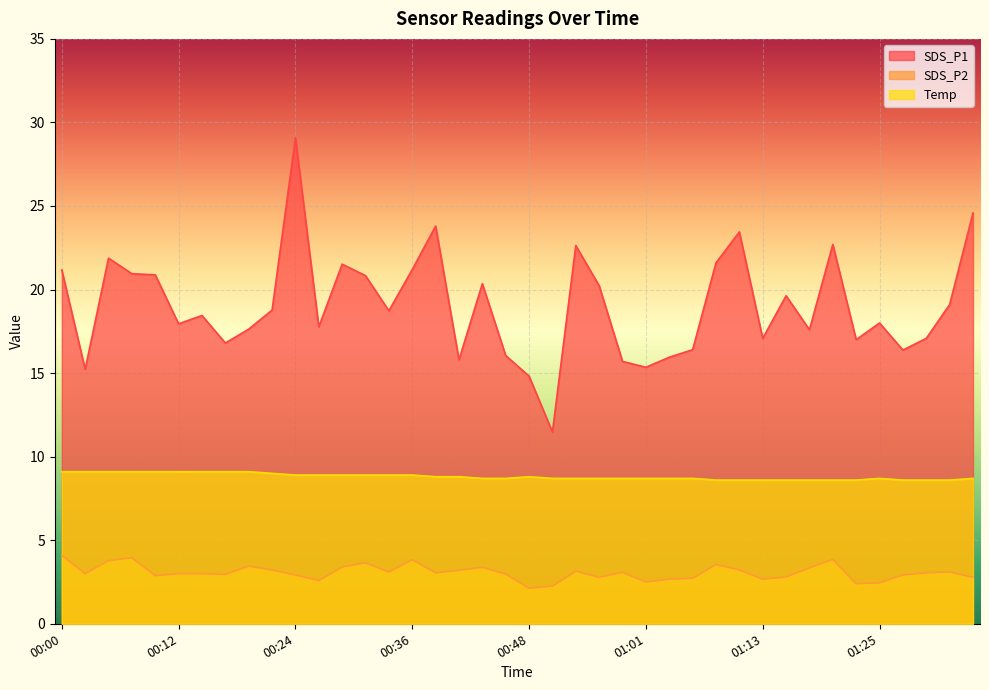

What is the label of the 24th point from the right?

00:39